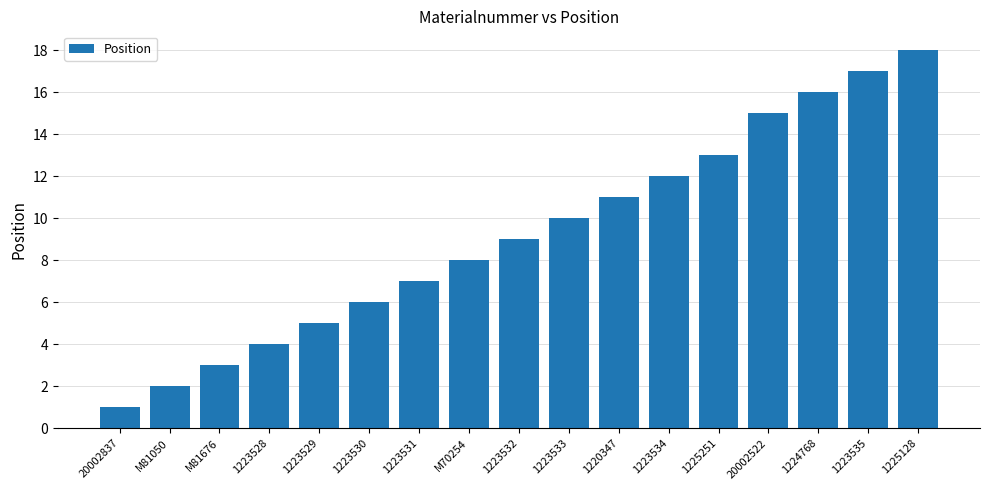

What is the label of the 11th bar from the right?

1223531